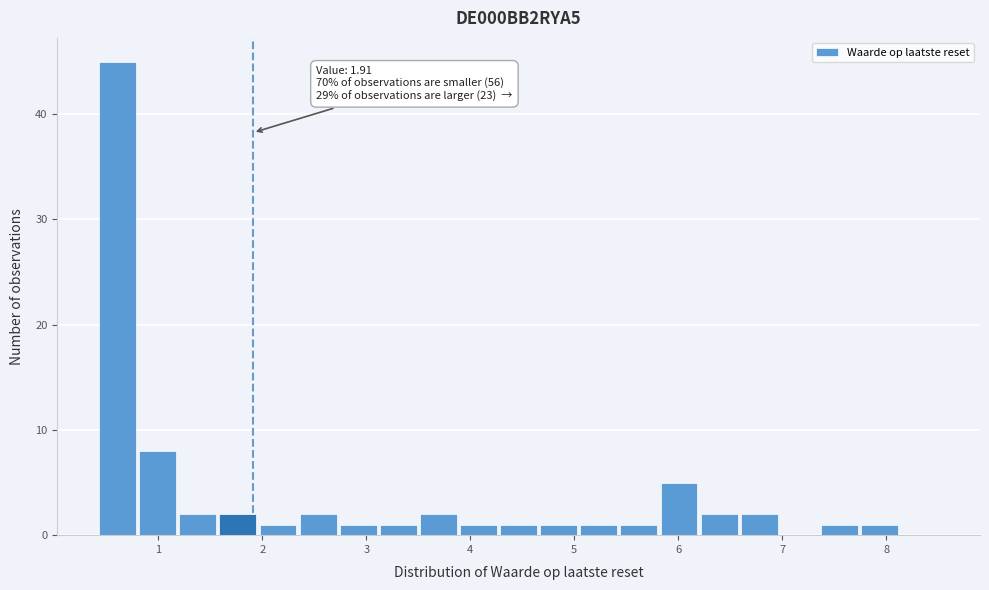

Around what value on the x-axis is the tallest bar? Give the approximate position of its centre, as read against the axis.

0.6